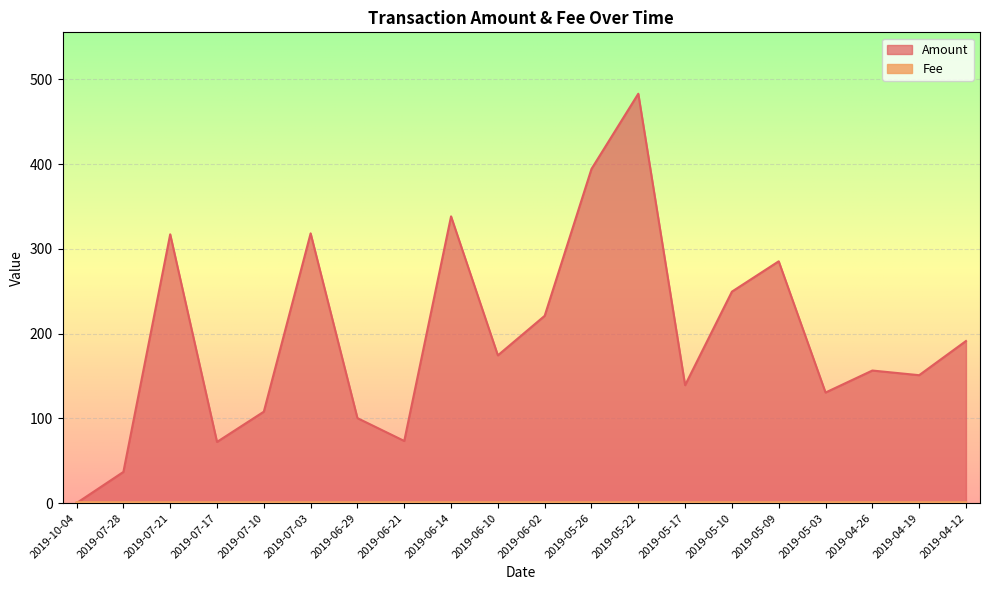

Read the Amount value at 2019-06-14.

338.4